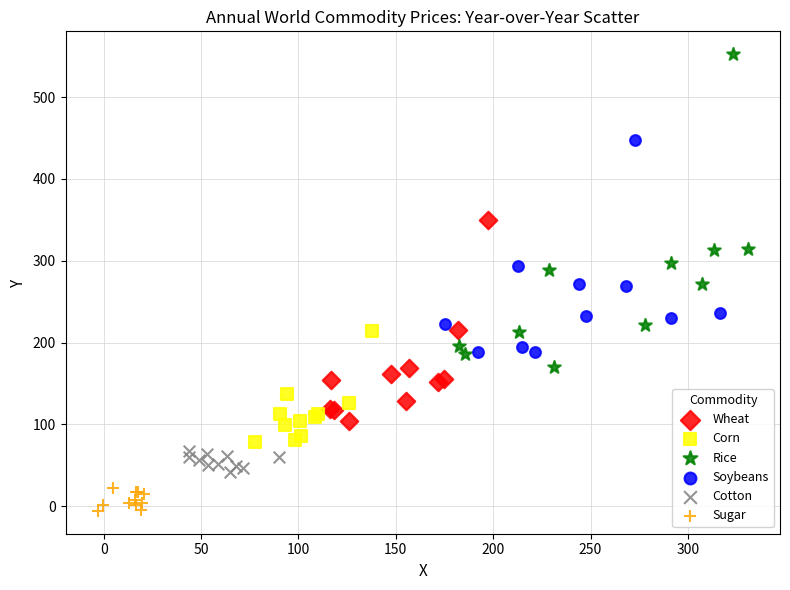

Which series contains the highest Y value?

Rice